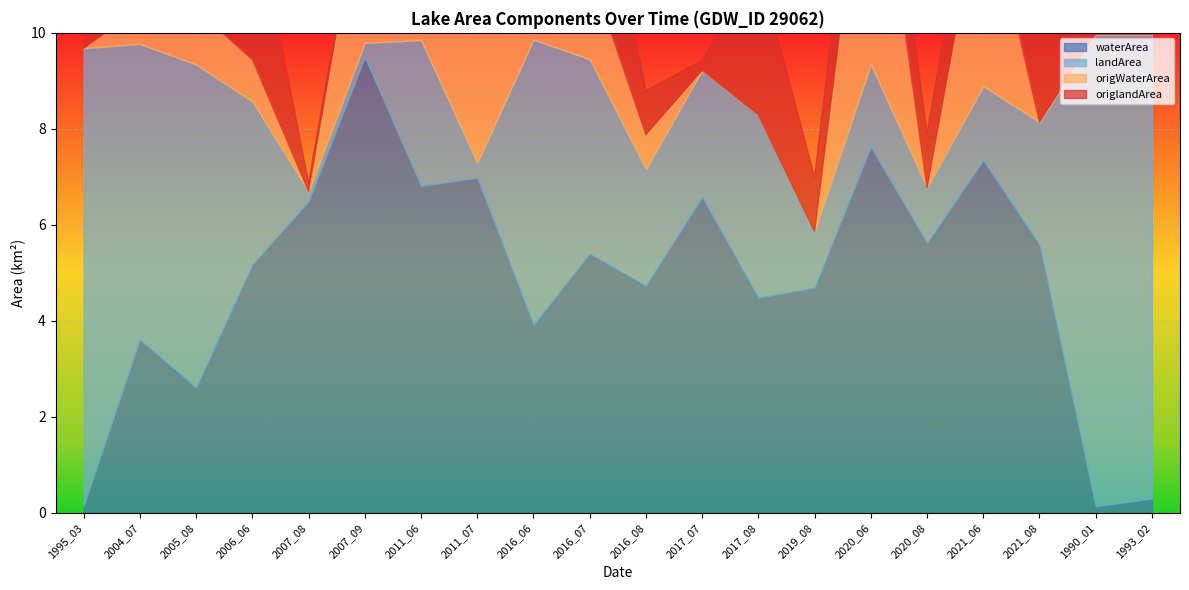

Which series changed the most between 2007_08 and 2019_08?

waterArea